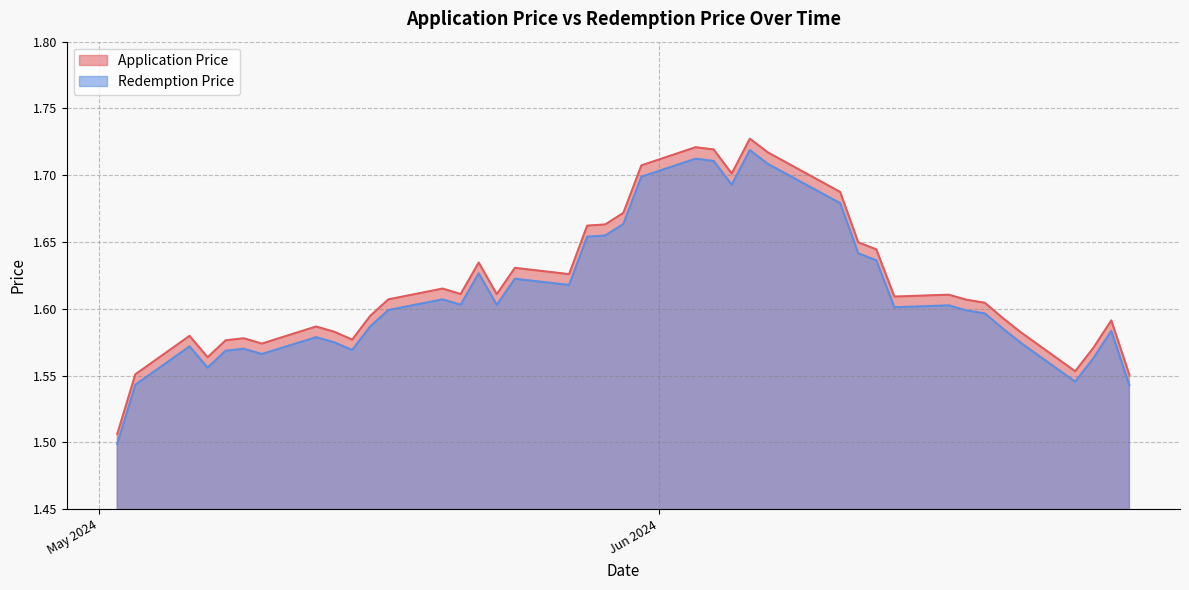

In Redemption Price, how many points are lower than both neighbors (excluding endpoints)?

9